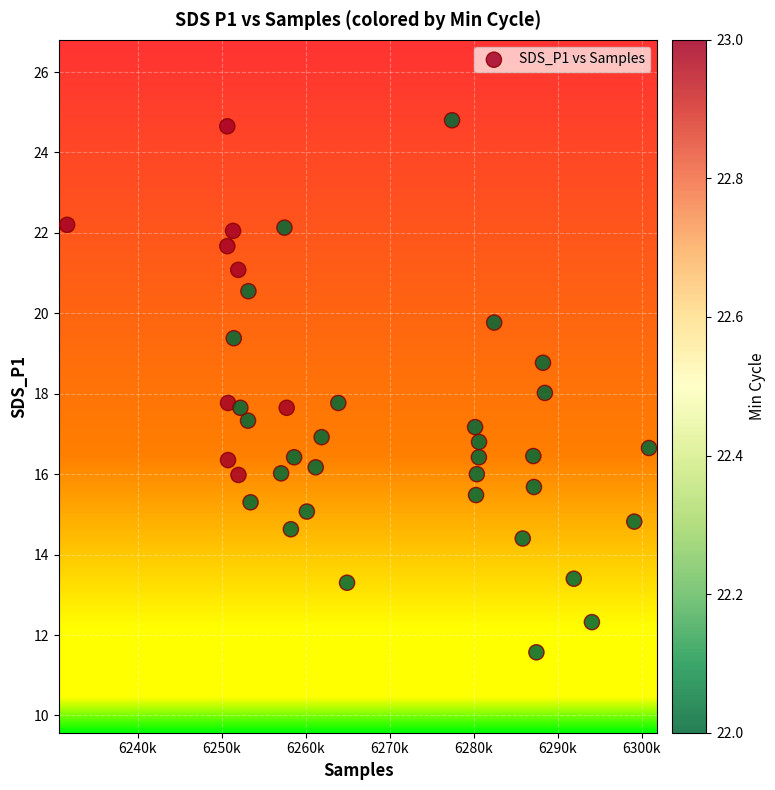

What is the range of X values (max minus min)?

69278.0